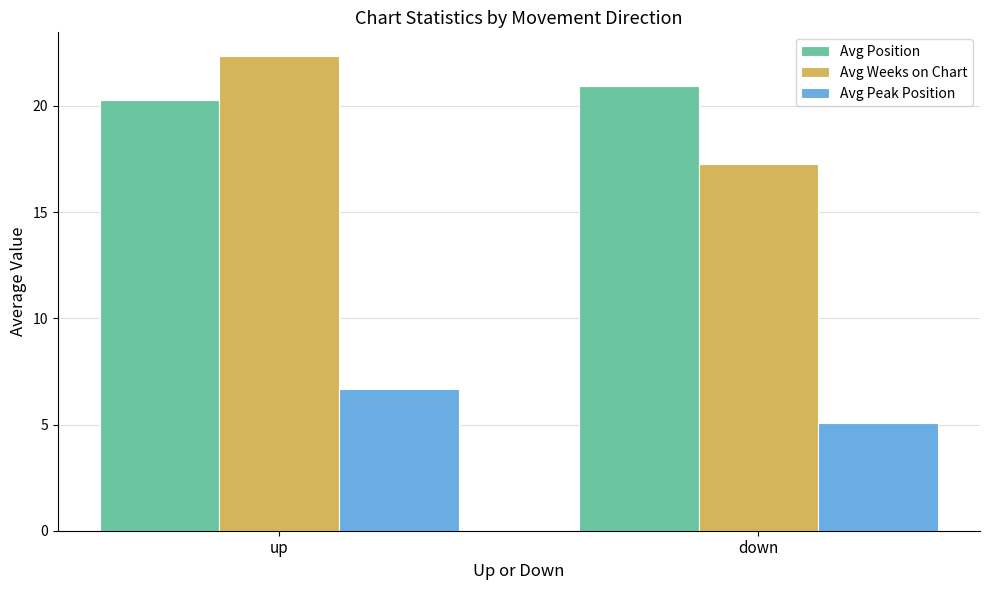

What is the label of the 2nd bar from the left?

down